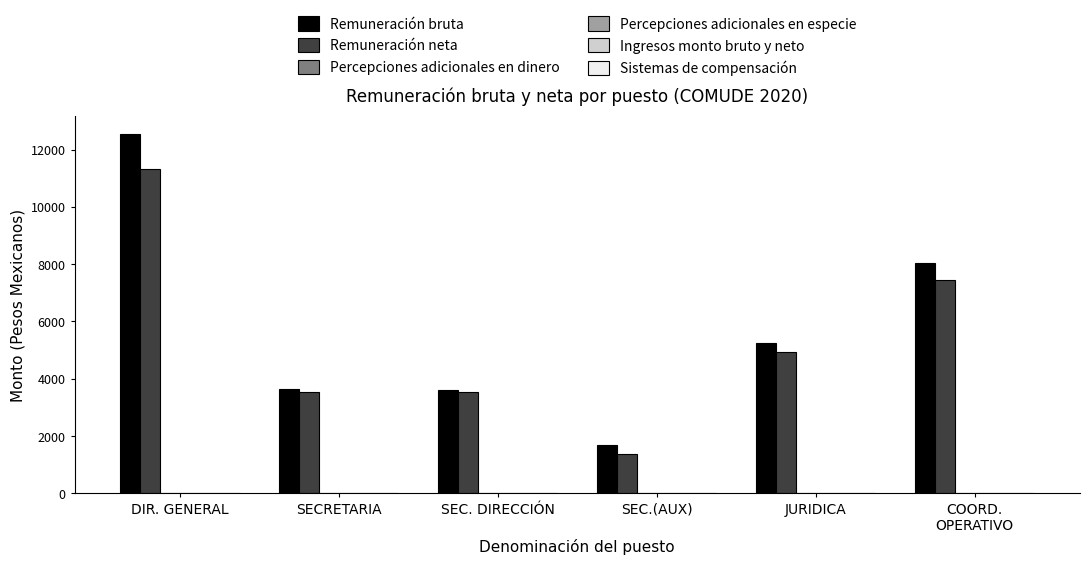

At which category is the sum across all series the highest?

DIR. GENERAL